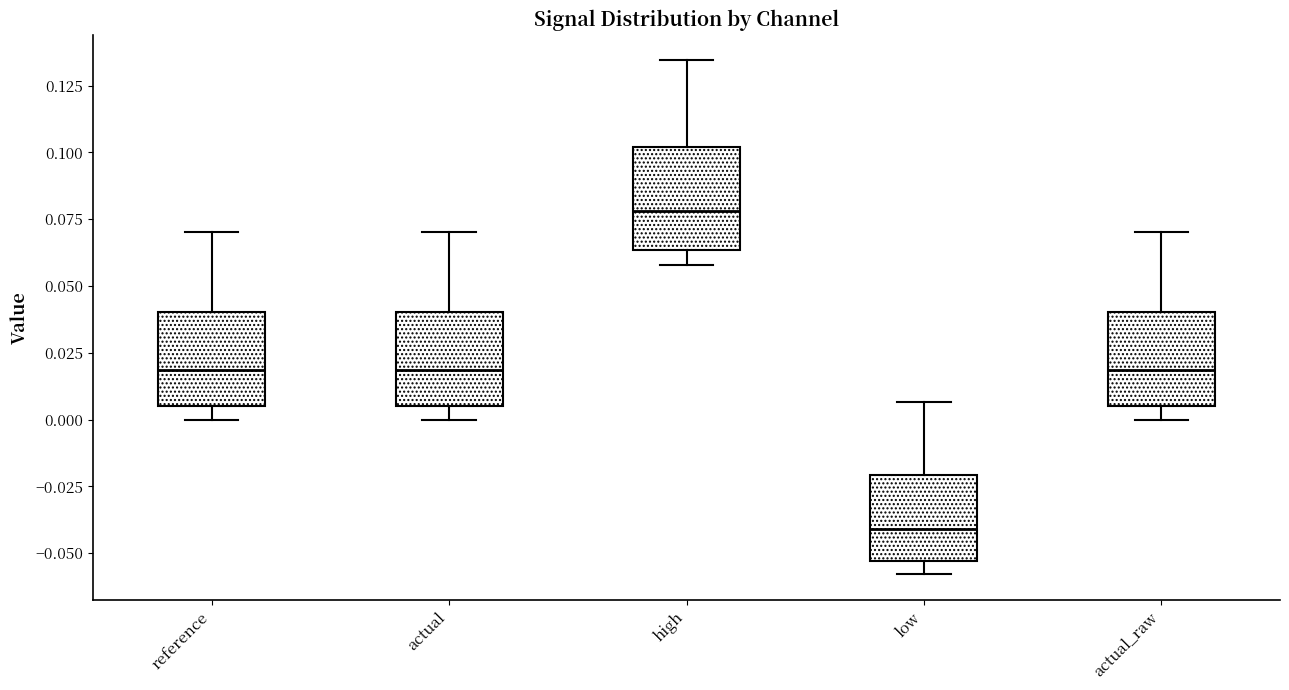

Reading left to right, transcribe this box plot: for each box, give where its median line is, the range the box spans, and where its two whiskers end, as read against the y-axis. The values are not printed on the chart, so give them approximately, as read against the axis.

reference: median 0.020, box 0.005 to 0.040, whiskers 0.000 to 0.070
actual: median 0.020, box 0.005 to 0.040, whiskers 0.000 to 0.070
high: median 0.080, box 0.065 to 0.100, whiskers 0.060 to 0.135
low: median -0.040, box -0.055 to -0.020, whiskers -0.060 to 0.005
actual_raw: median 0.020, box 0.005 to 0.040, whiskers 0.000 to 0.070